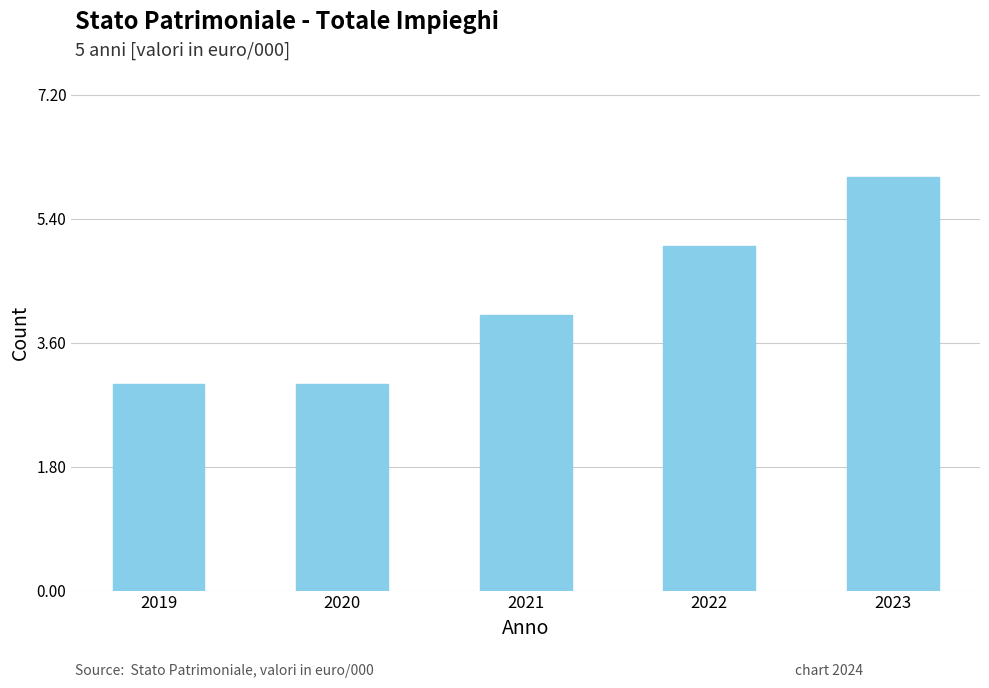

How many data points are less than 4?

2